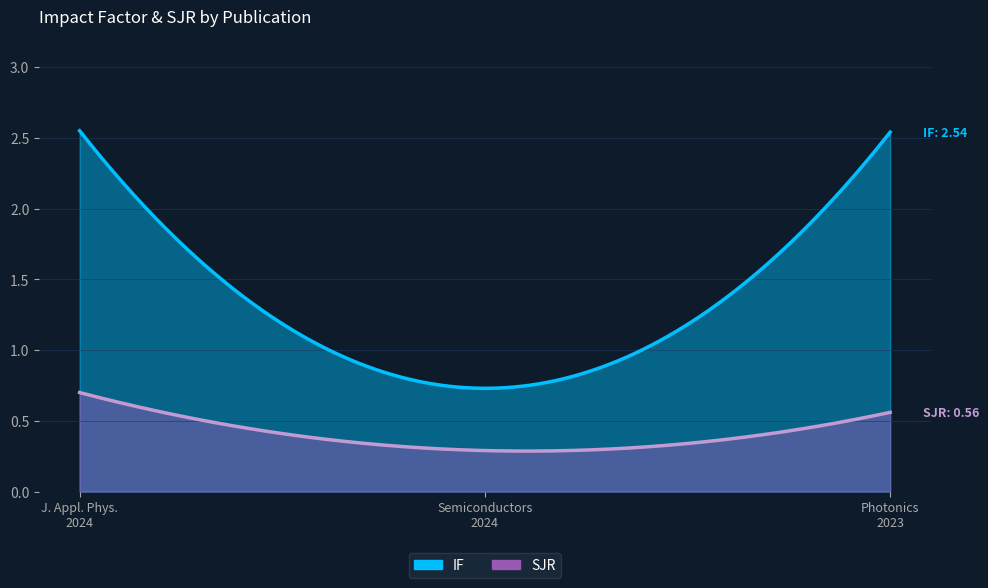

What is the spread (max minus min) of values at Semiconductors (2024)?

0.4